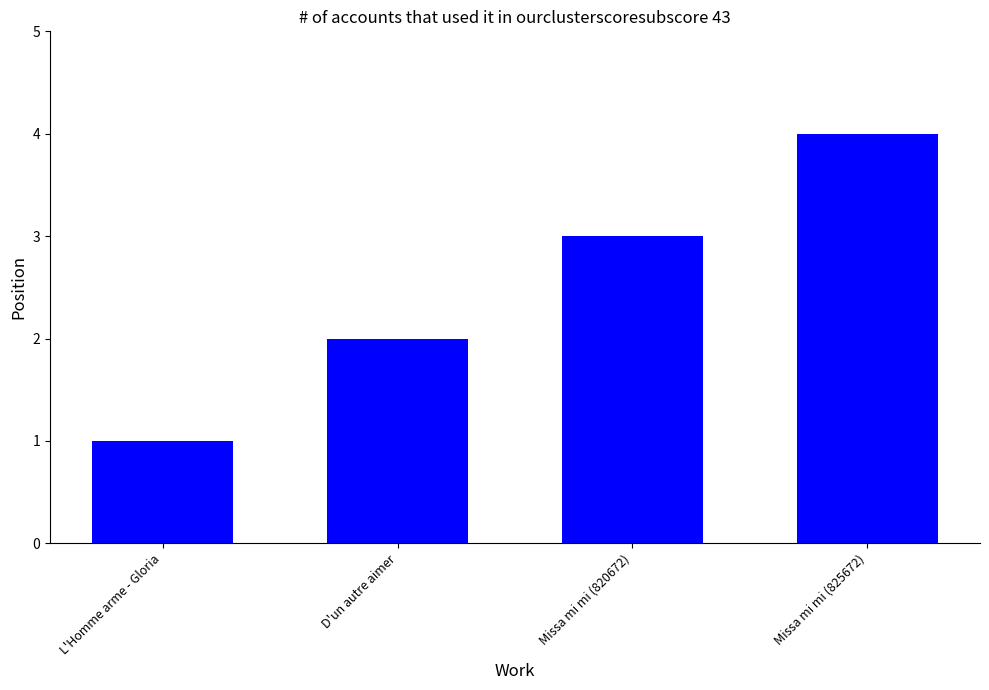

Rank the categories by value from lowest to highest.

L'Homme arme - Gloria, D'un autre aimer, Missa mi mi (820672), Missa mi mi (825672)